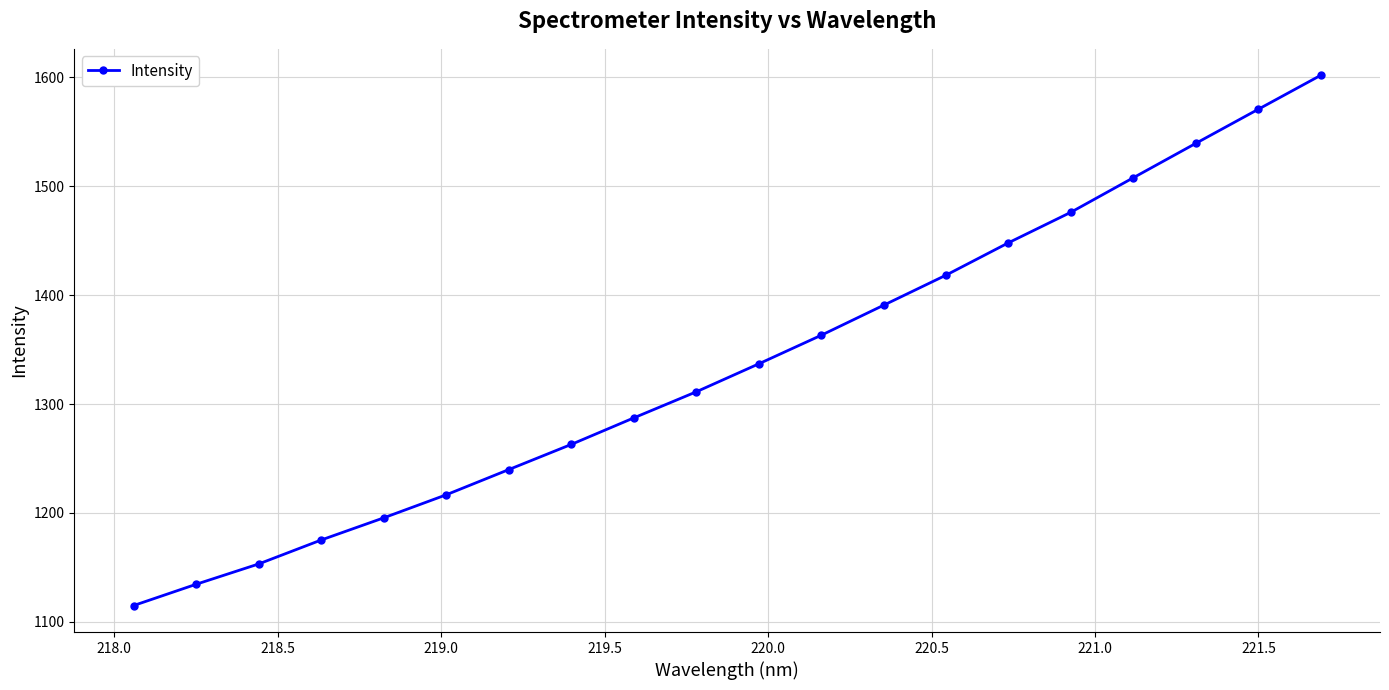

How many lines are shown in the chart?

1